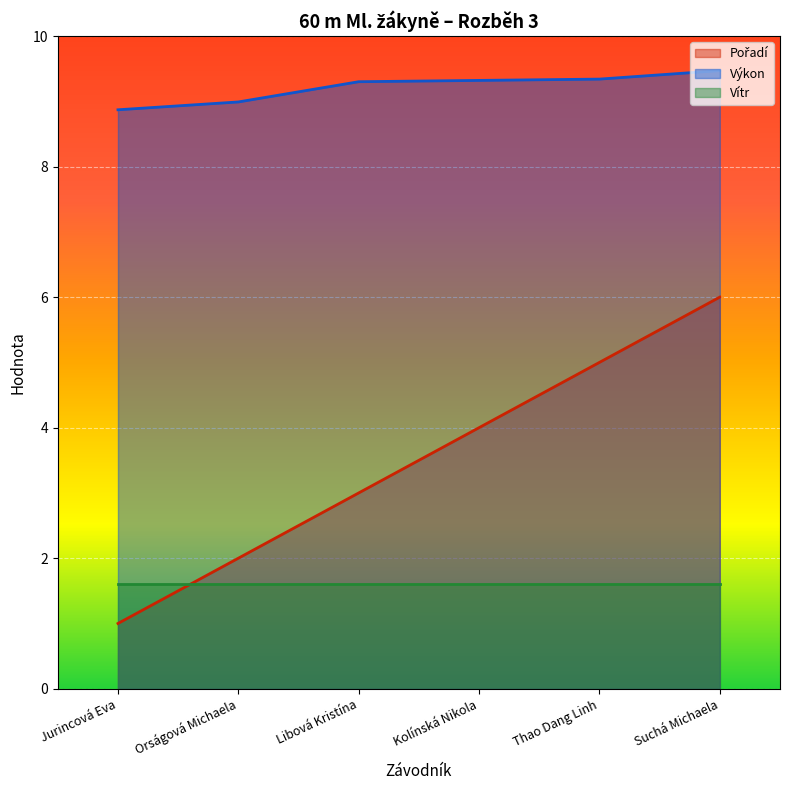

Count the number of categories in the chart.

6